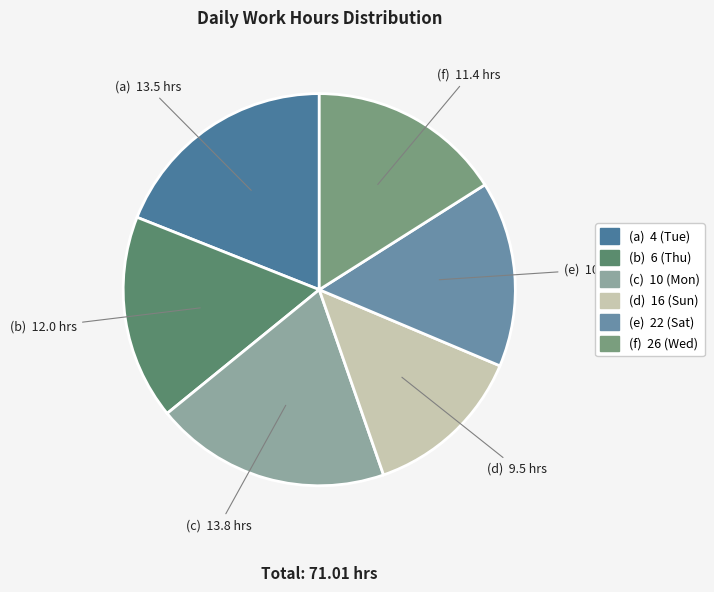

Rank the categories by value from highest to lowest.

10 (Mon), 4 (Tue), 6 (Thu), 26 (Wed), 22 (Sat), 16 (Sun)